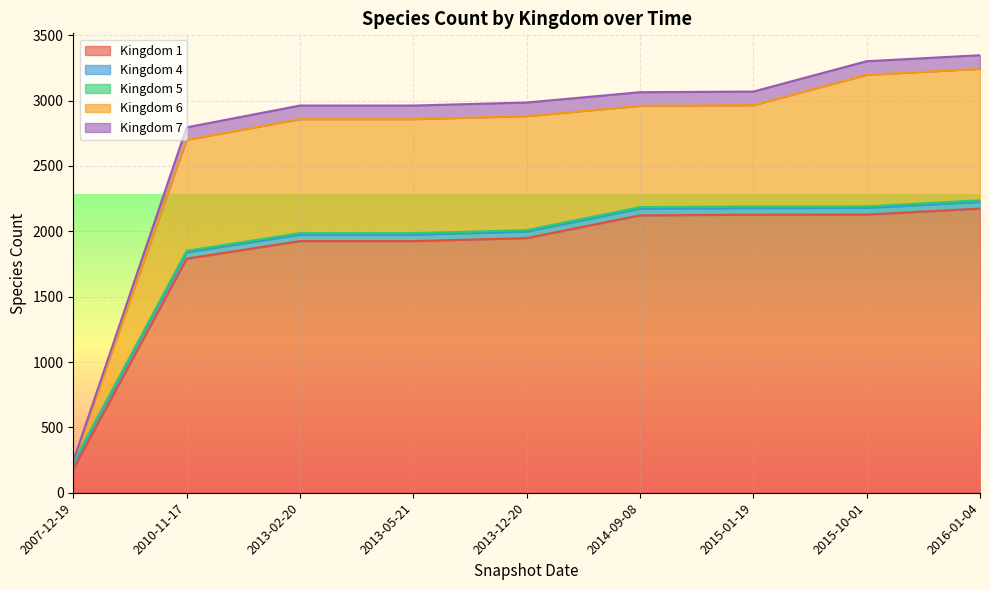

True or false: 1 has more than 2 interior local peaks.

False